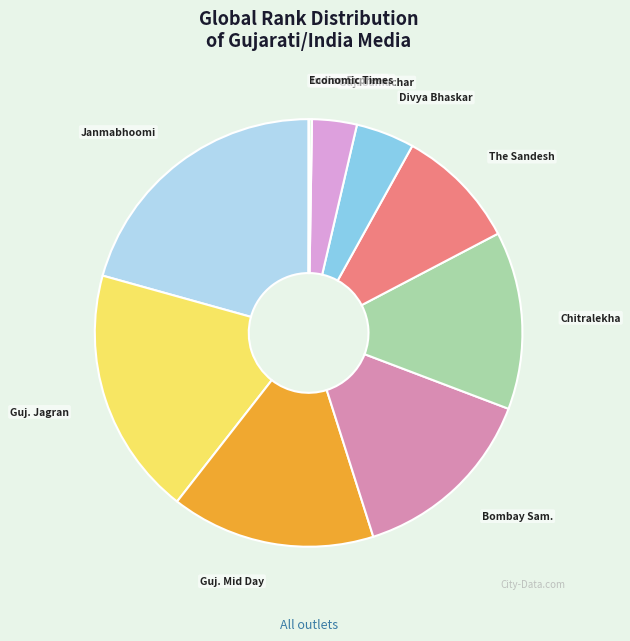

Count the number of slices in the pie.

10